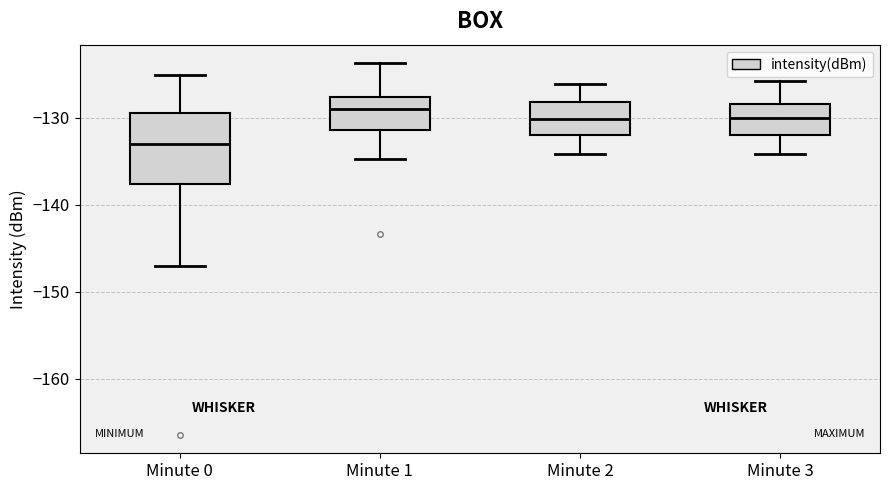

Reading left to right, read every box against the y-axis: the position of its median line, the range the box covers, and the ends of its whiskers. The values are not printed on the chart, so give them approximately, as read against the axis.

Minute 0: median -133, box -138 to -129, whiskers -147 to -125
Minute 1: median -129, box -131 to -128, whiskers -135 to -124
Minute 2: median -130, box -132 to -128, whiskers -134 to -126
Minute 3: median -130, box -132 to -128, whiskers -134 to -126